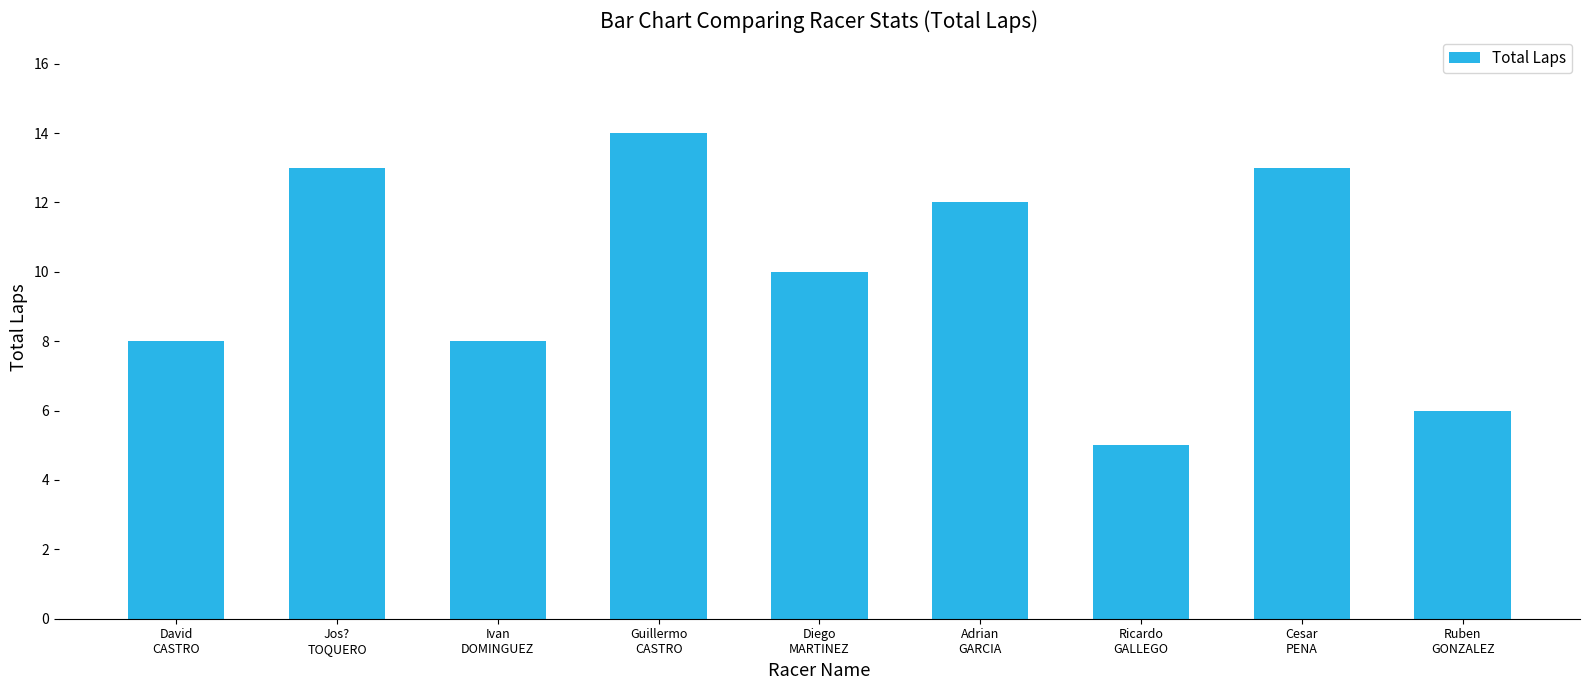

Read the value at Jos?
TOQUERO.

13